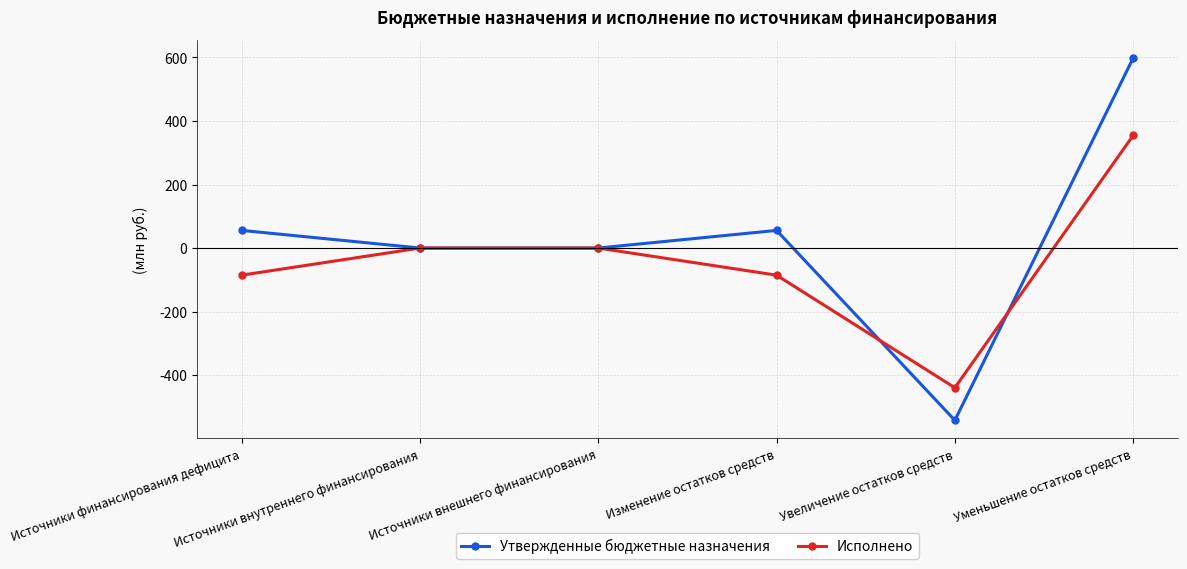

Is it true that Утвержденные бюджетные назначения equals 55516554.0 at Источники финансирования дефицита?

True